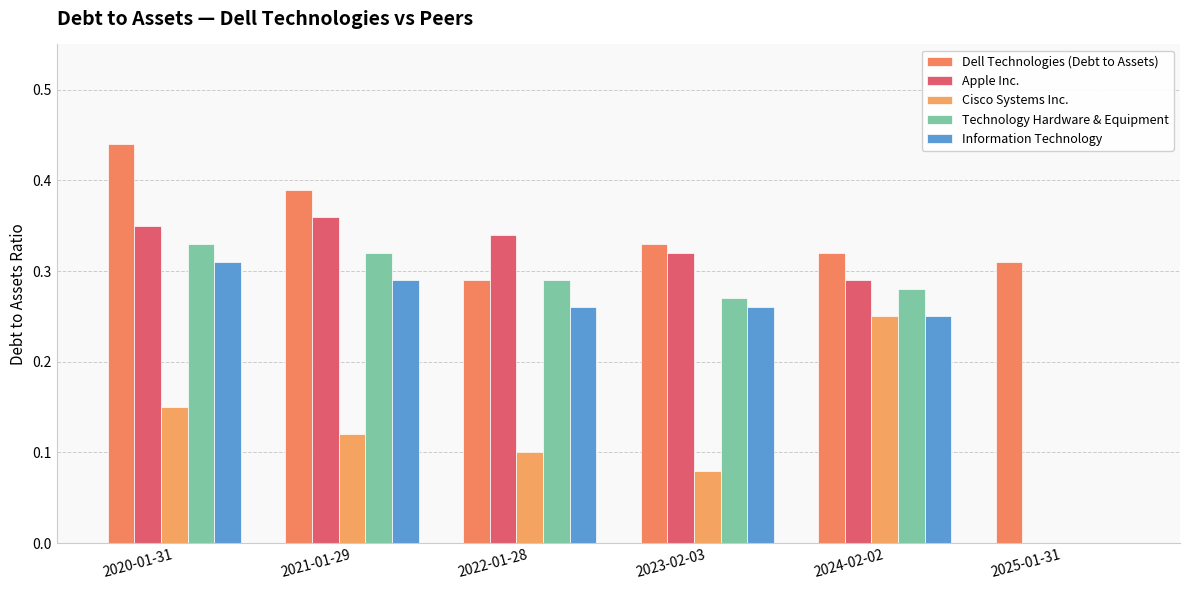

Count the number of data series in this chart.

5